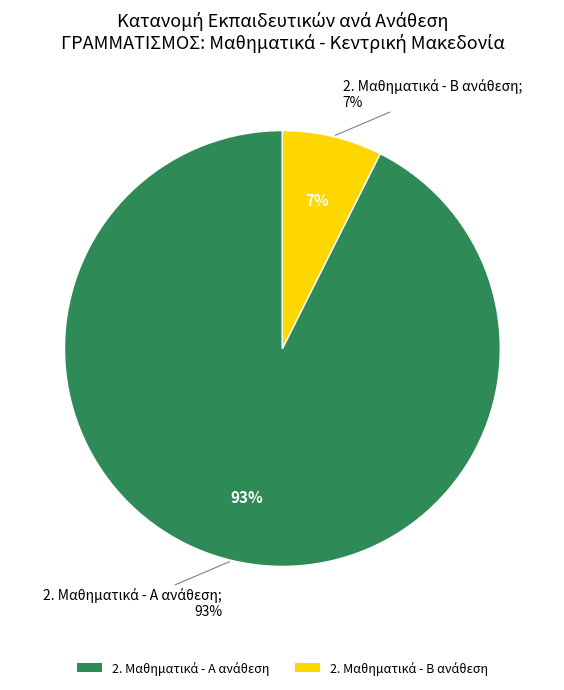

What is the majority slice?

2. Μαθηματικά - Α ανάθεση